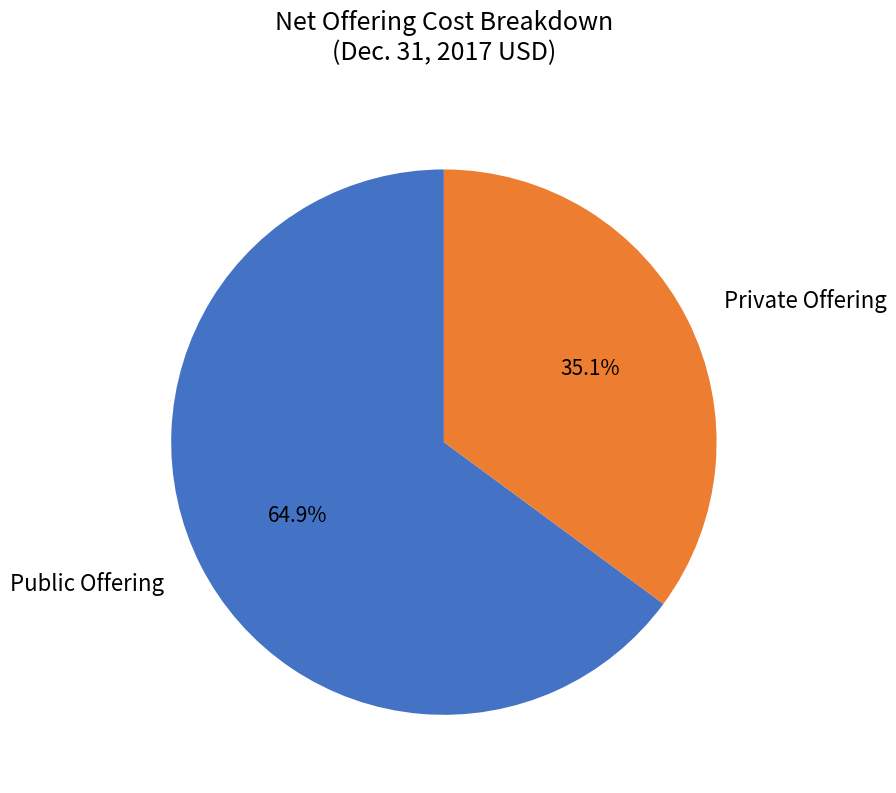

How many segments does this pie chart have?

2